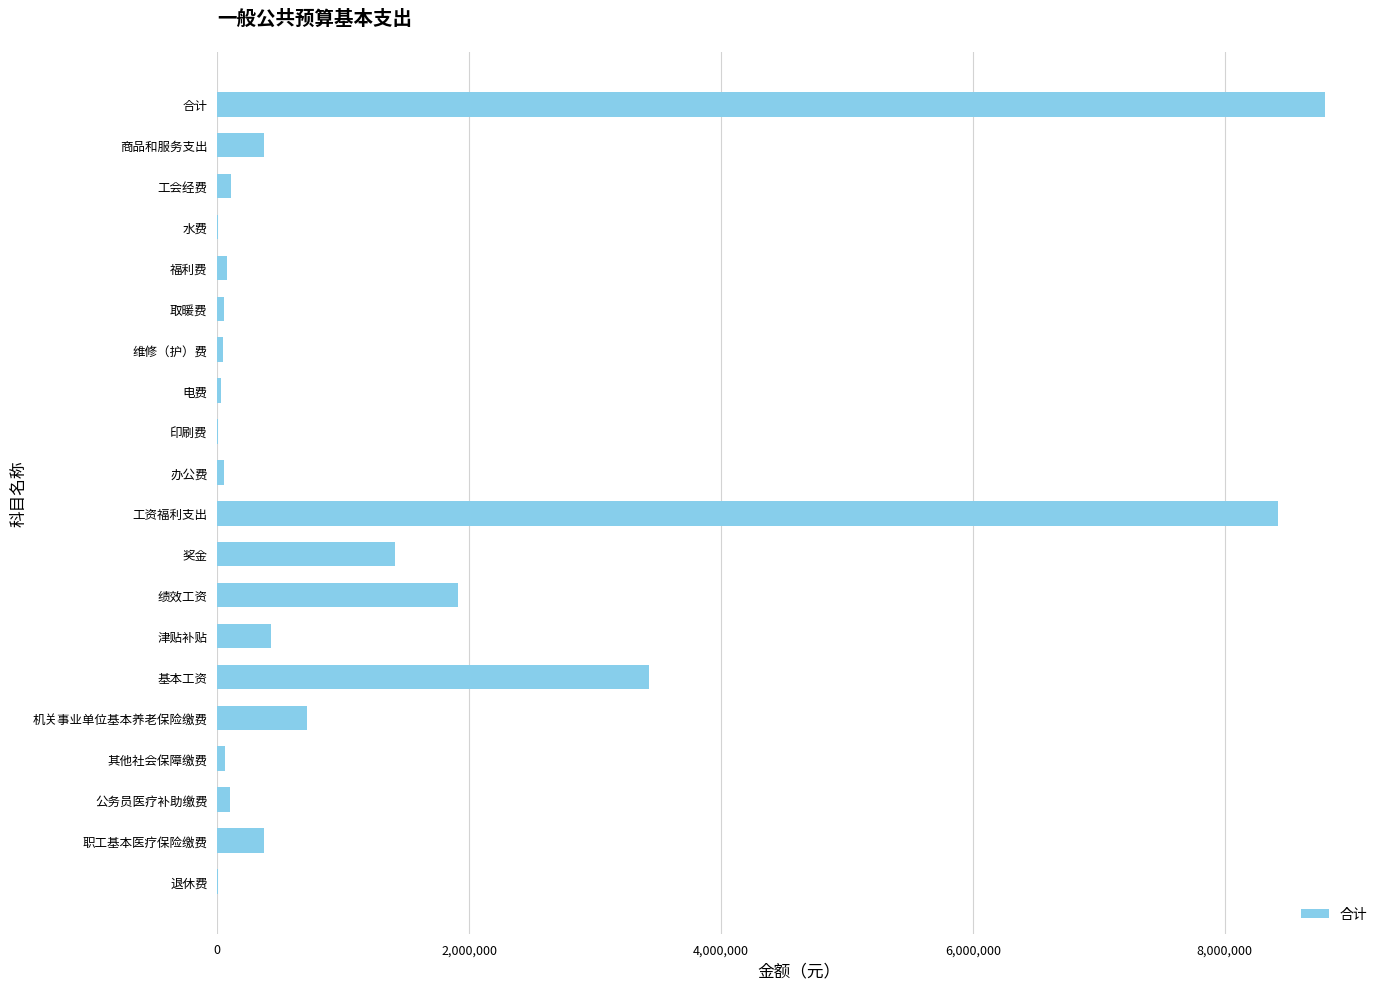

What is the change in value from 工资福利支出 to 津贴补贴?

-7999675.7